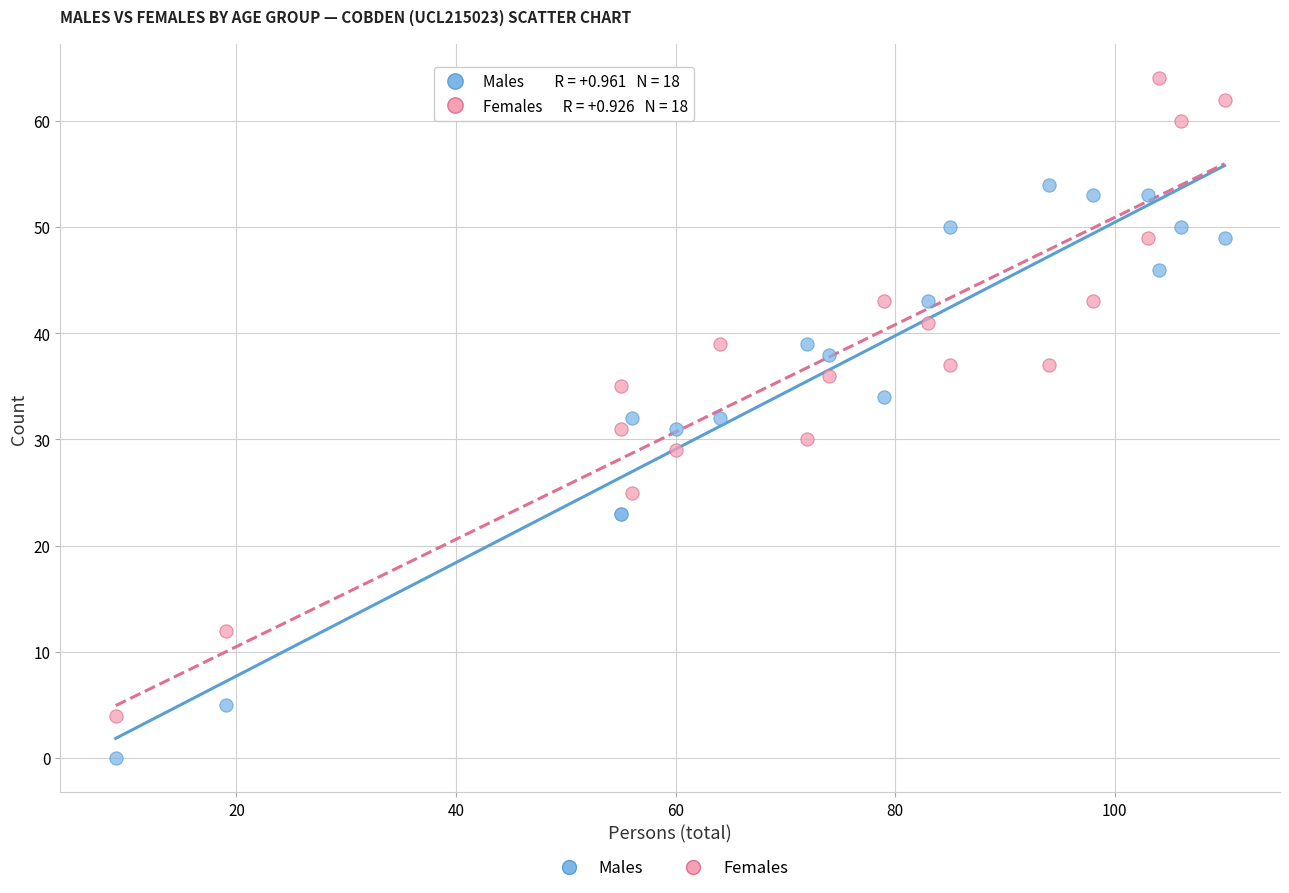

Which series contains the lowest Y value?

Males